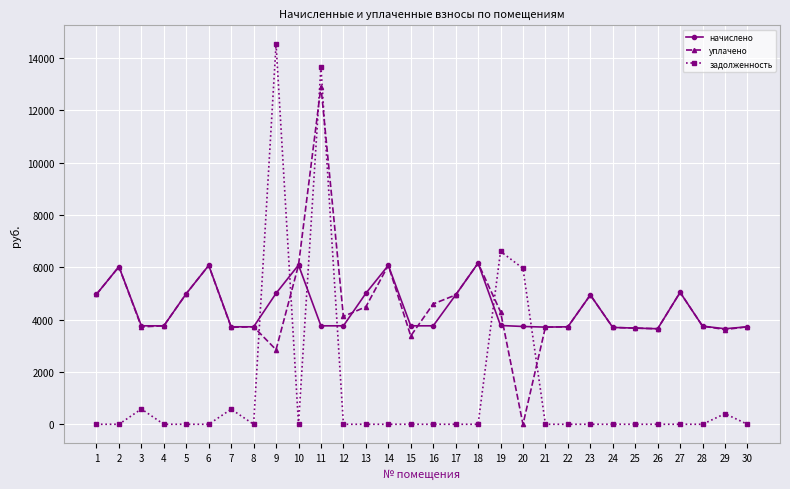

What is the value of the уплачено point at the 18th from the left?

6160.3